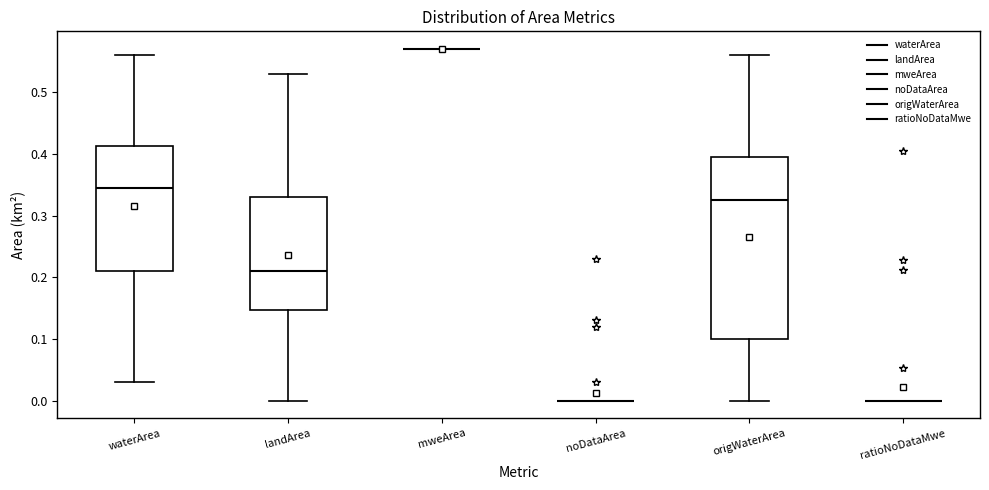

Reading left to right, transcribe this box plot: for each box, give where its median line is, the range the box spans, and where its two whiskers end, as read against the y-axis. The values are not printed on the chart, so give them approximately, as read against the axis.

waterArea: median 0.35, box 0.21 to 0.41, whiskers 0.03 to 0.56
landArea: median 0.21, box 0.15 to 0.33, whiskers 0.00 to 0.53
mweArea: box collapsed to a line at 0.57, whiskers 0.57 to 0.57
noDataArea: box collapsed to a line at 0.00, whiskers 0.00 to 0.00
origWaterArea: median 0.33, box 0.10 to 0.40, whiskers 0.00 to 0.56
ratioNoDataMwe: box collapsed to a line at 0.00, whiskers 0.00 to 0.00